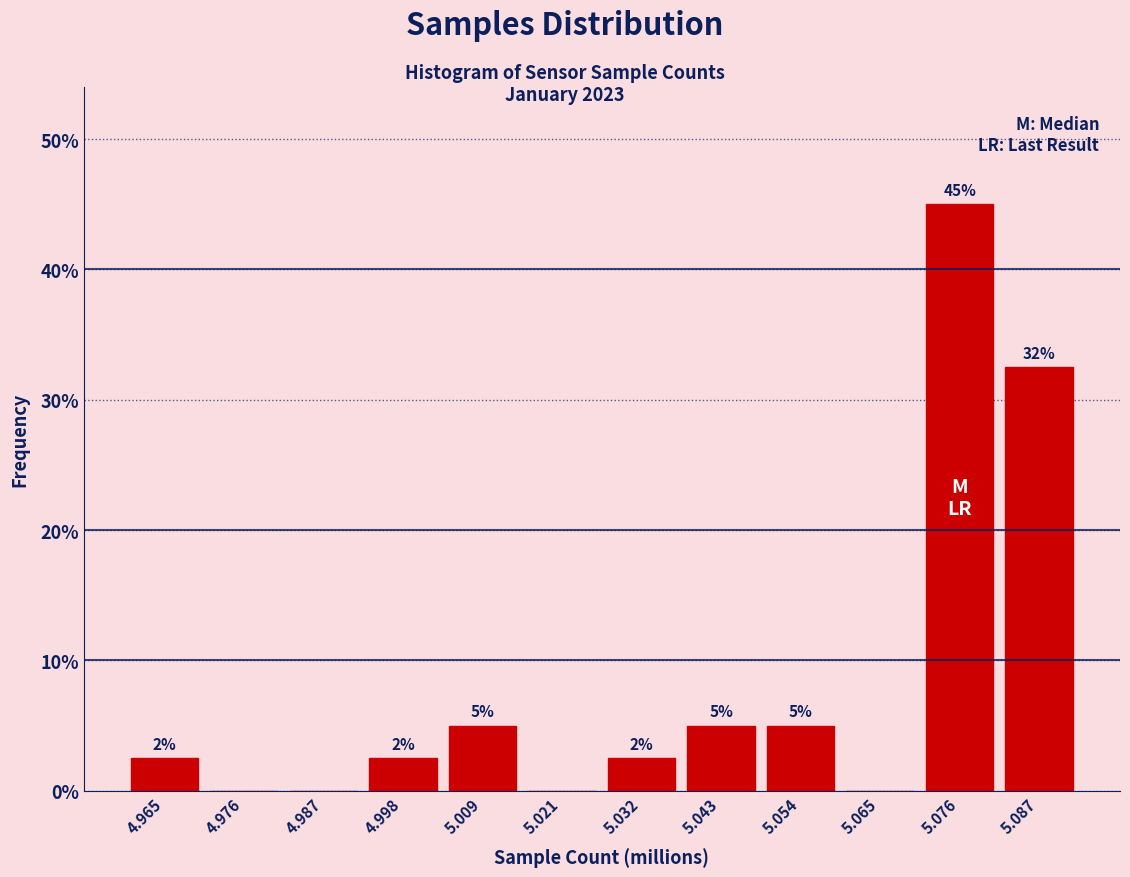

The value at 5.076 is 45.0. True or false?

True